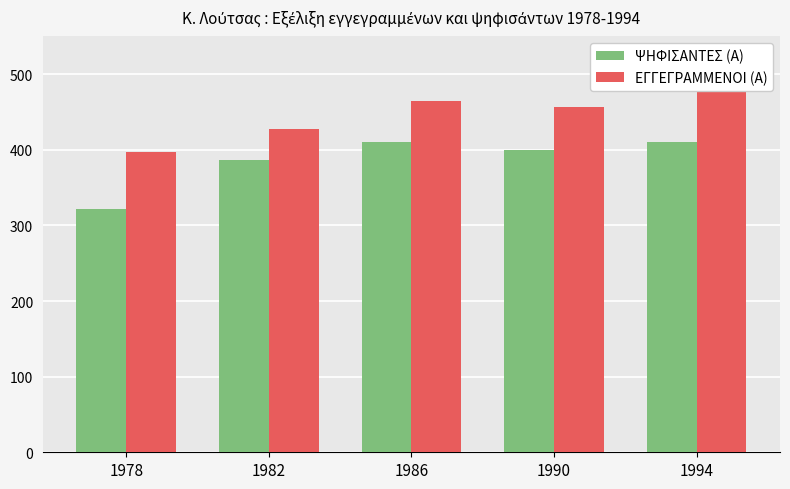

List the series in order of their overall mean, lowest first.

ΨΗΦΙΣΑΝΤΕΣ (Α), ΕΓΓΕΓΡΑΜΜΕΝΟΙ (Α)